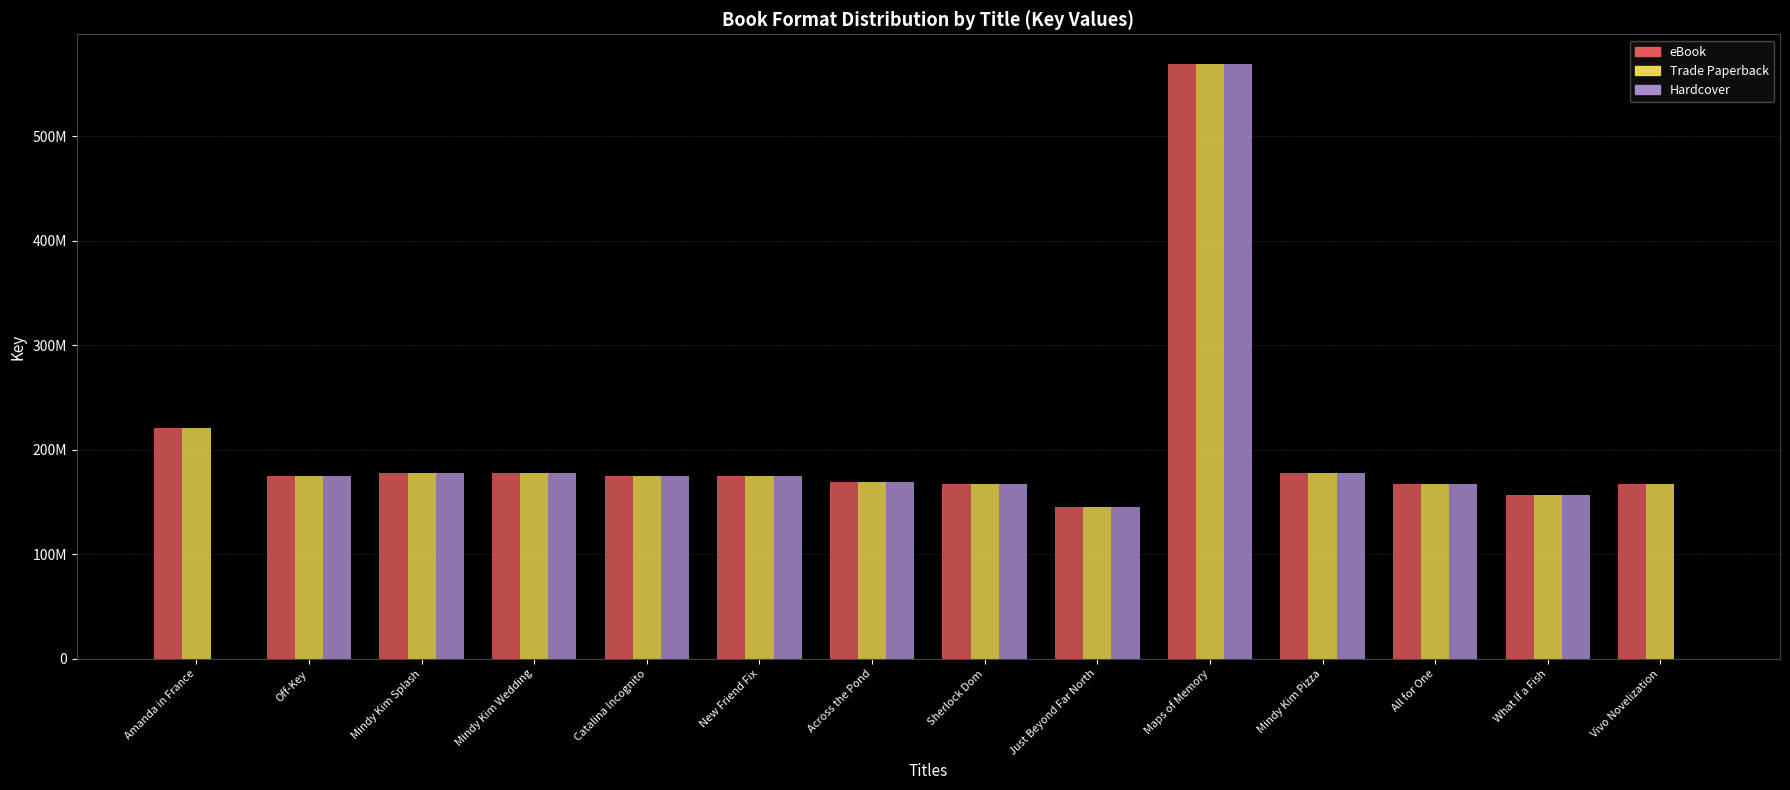

What value does the eBook series have at Catalina Incognito?

174369096